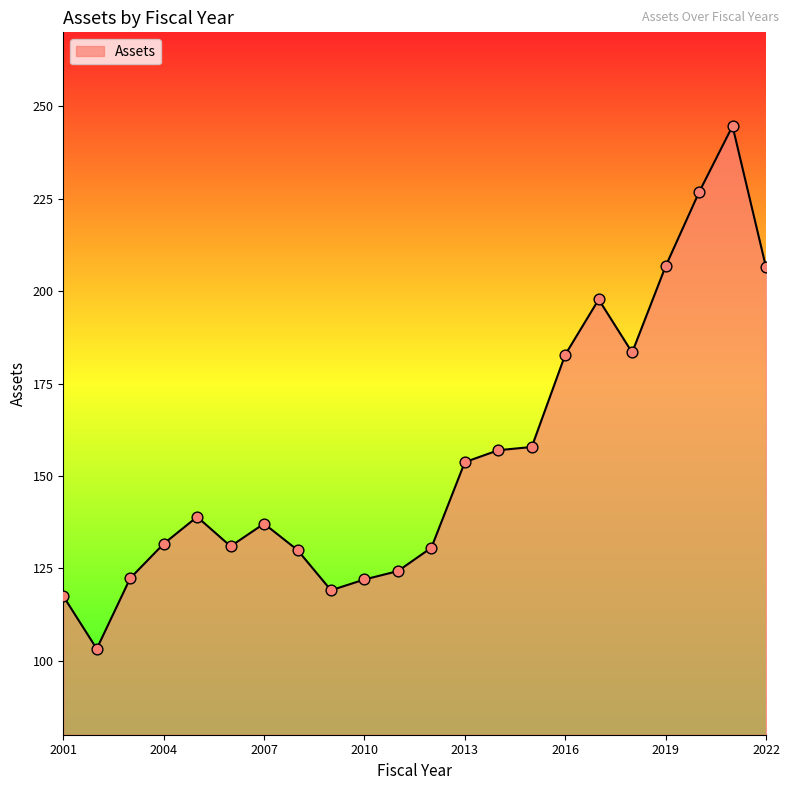

What is the smallest value displayed?

103.2